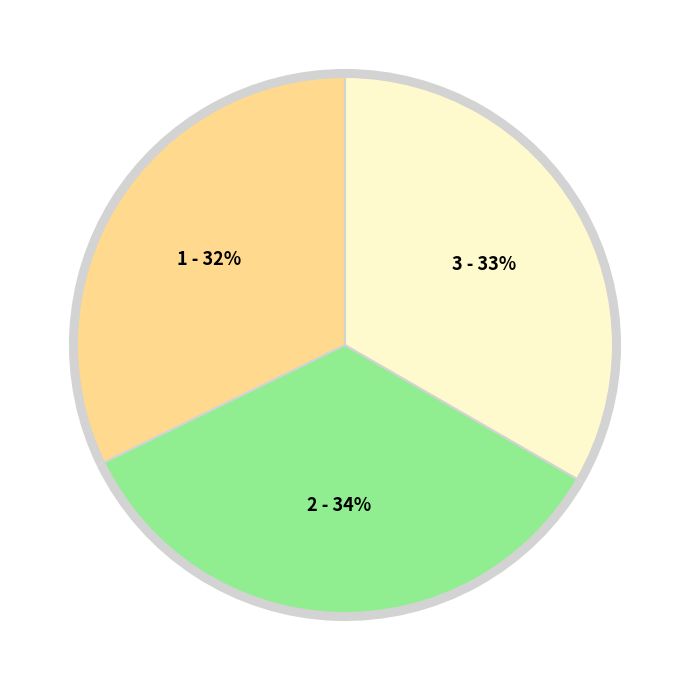

To the nearest percent, what portion does 物流工程2020-01班 represent?

32%